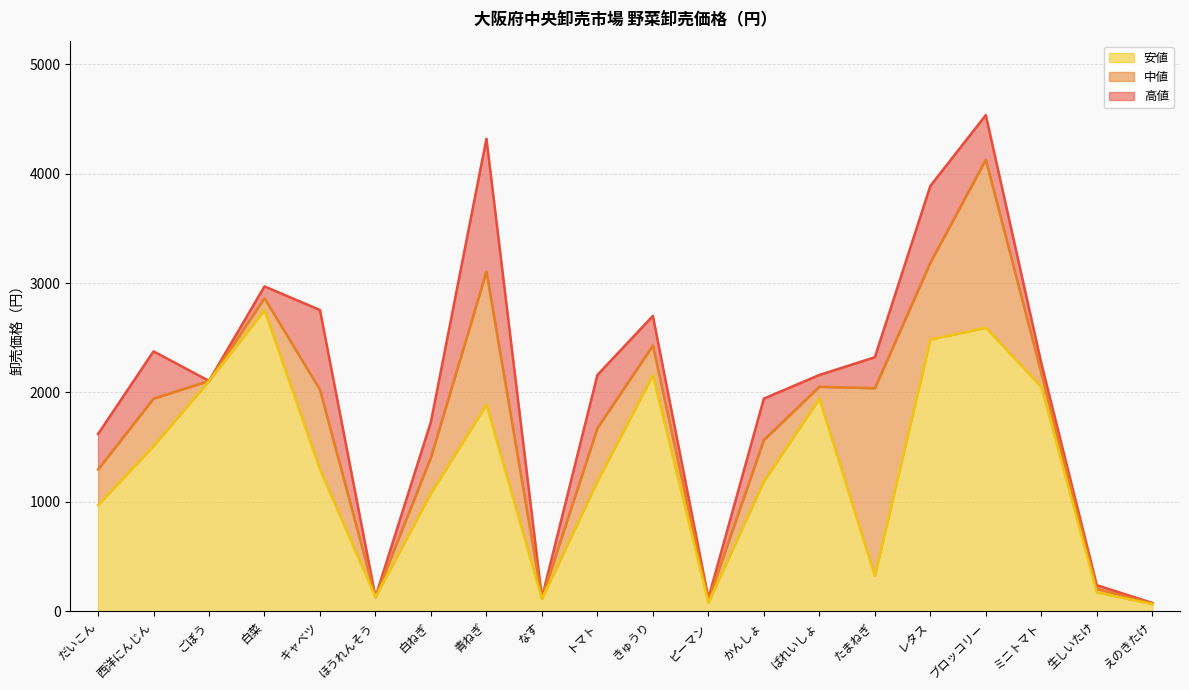

Is the value of 中値 at だいこん greater than the value of 安値 at きゅうり?

No